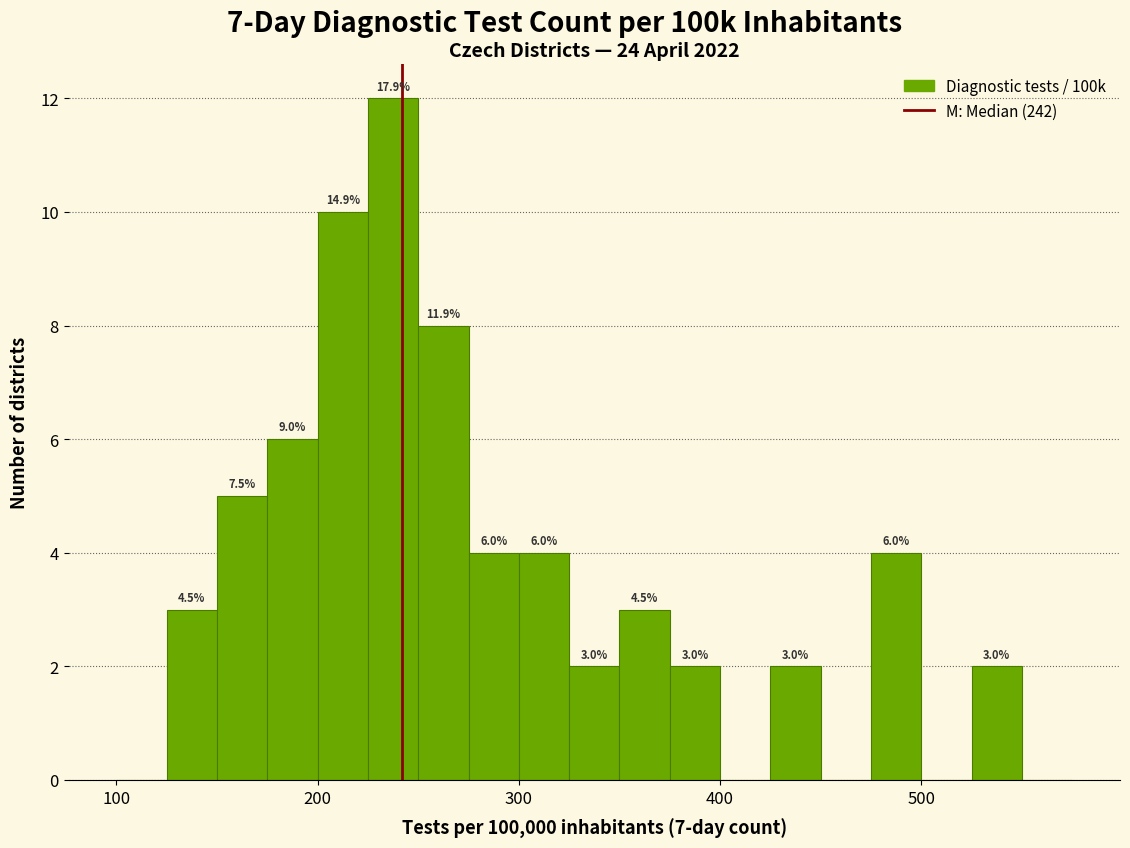

Around what value on the x-axis is the tallest bar? Give the approximate position of its centre, as read against the axis.

240